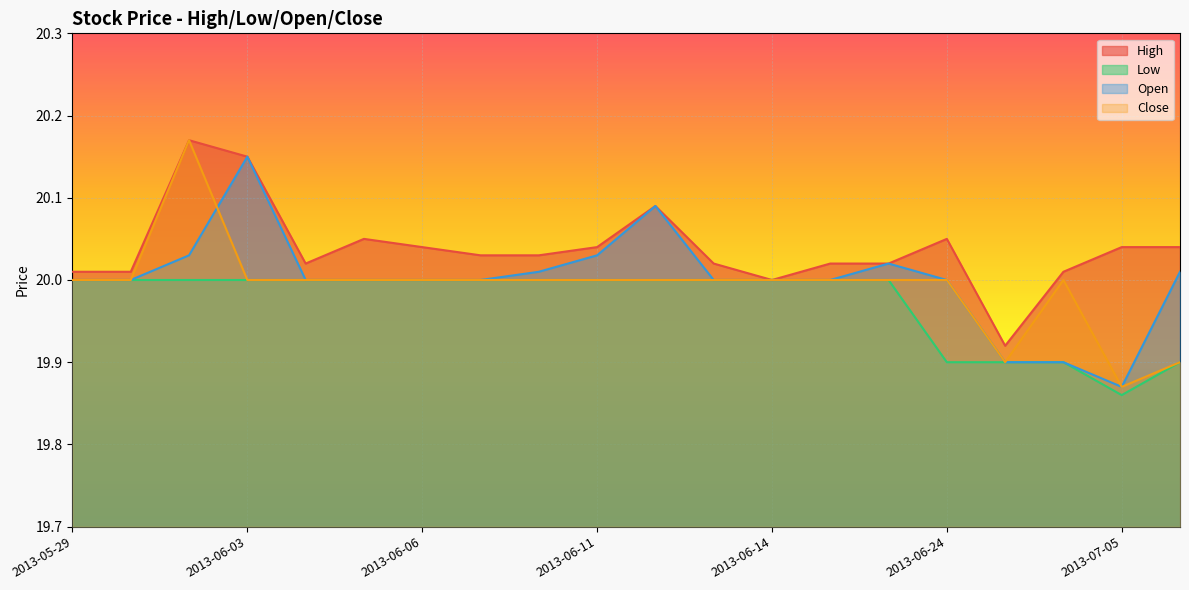

True or false: Open and Low intersect in this chart.

False